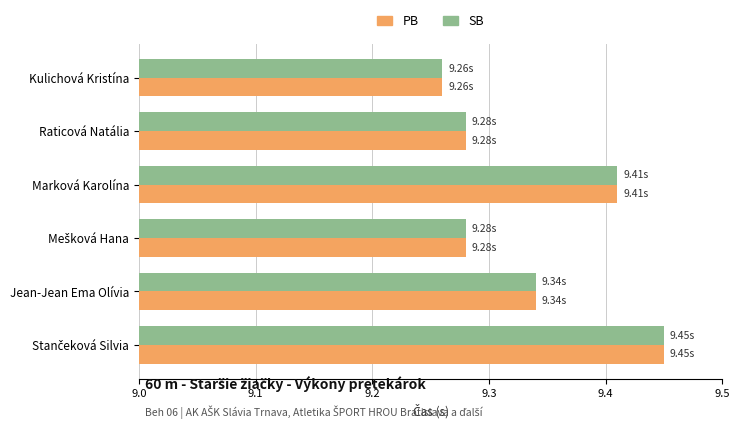

Which series has the largest range (max minus min)?

PB